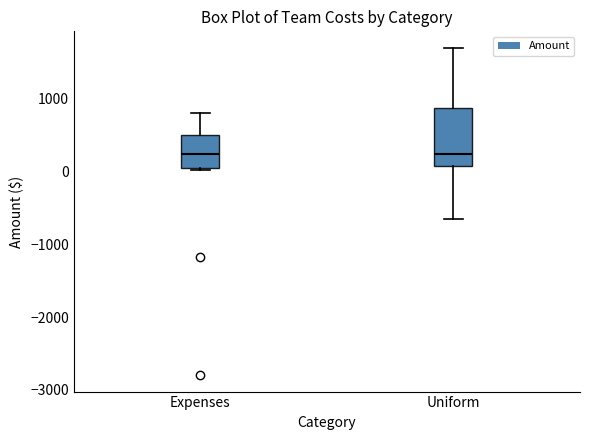

Which box is the tallest, from its lower edge to its upper edge?

Uniform